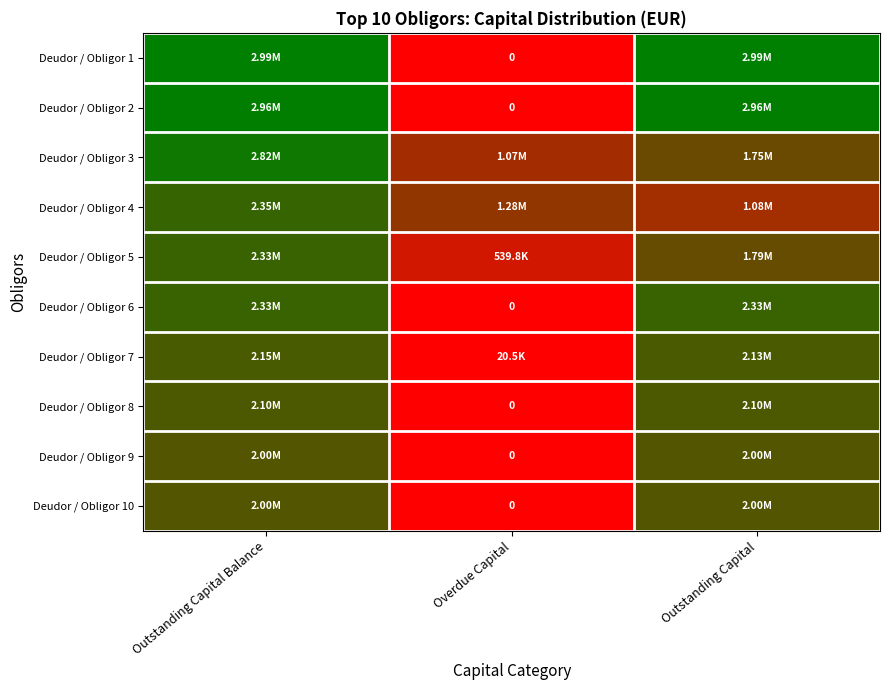

What is the greatest value displayed?

2994970.9